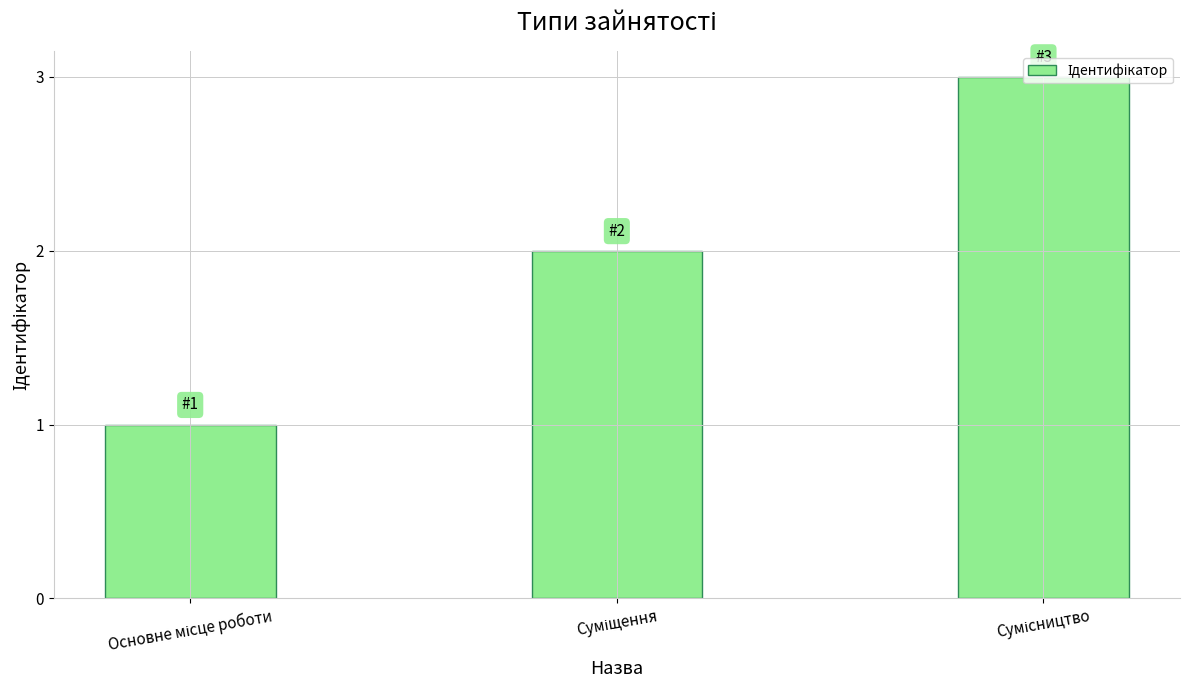

What is the difference between the maximum and second lowest values?

1